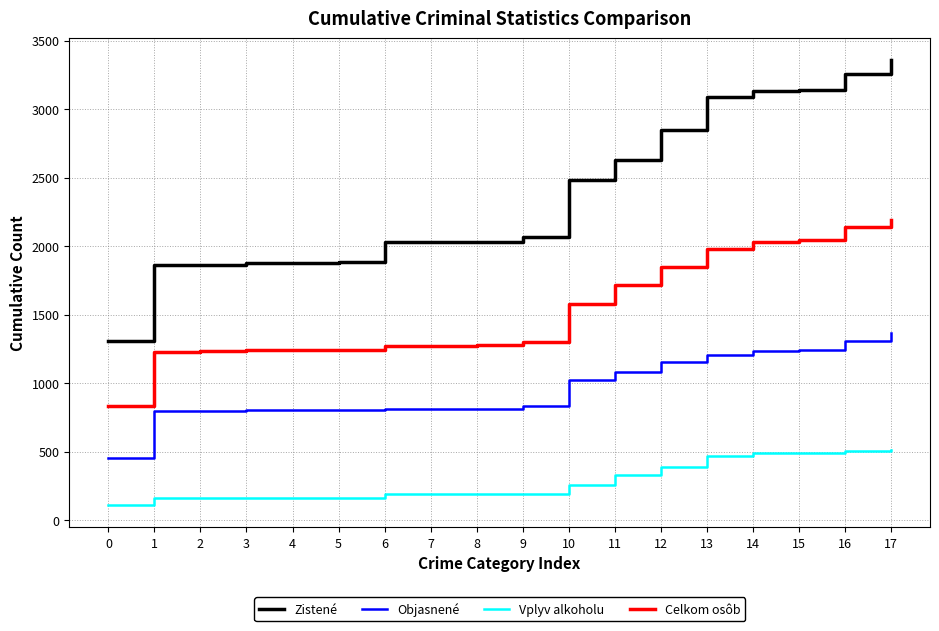

The Vplyv alkoholu series shows 111 at 0. True or false?

True